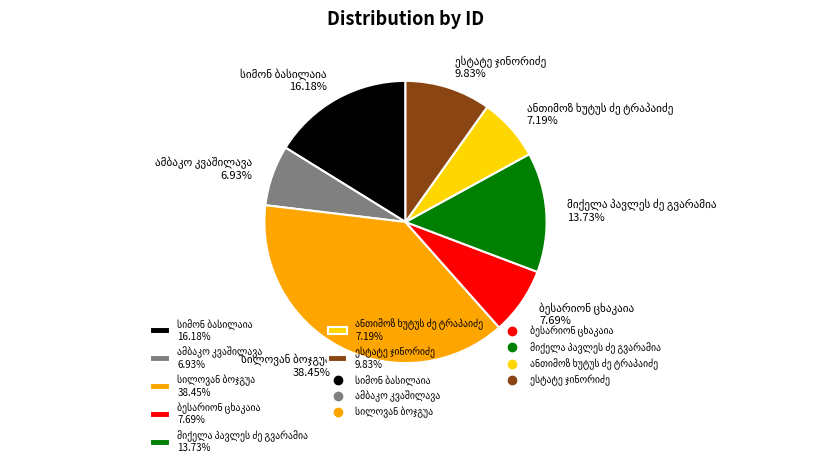

How many slices are in this pie chart?

7